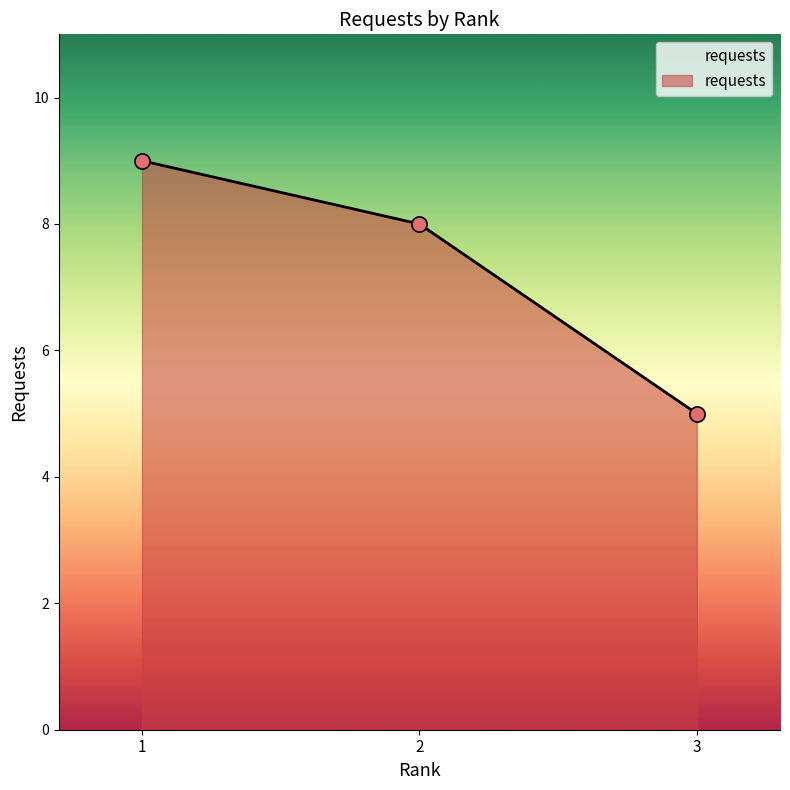

What is the change in value from 1 to 2?

-1